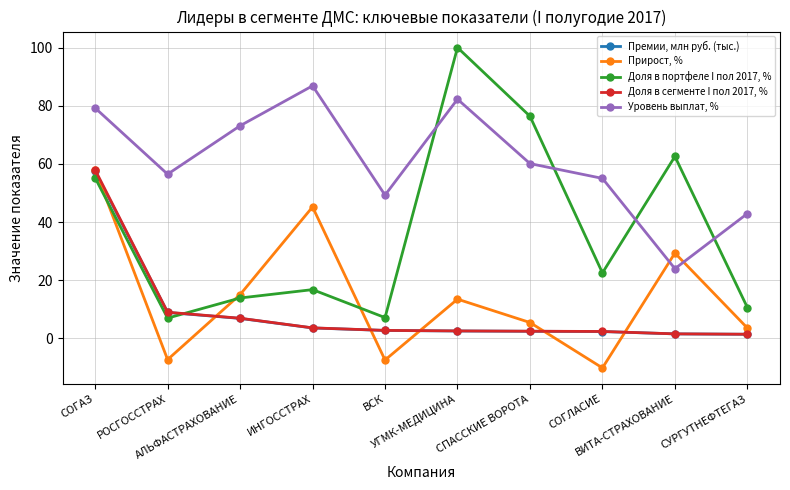

What is the maximum value for Доля в сегменте I пол 2017, %?

57.9